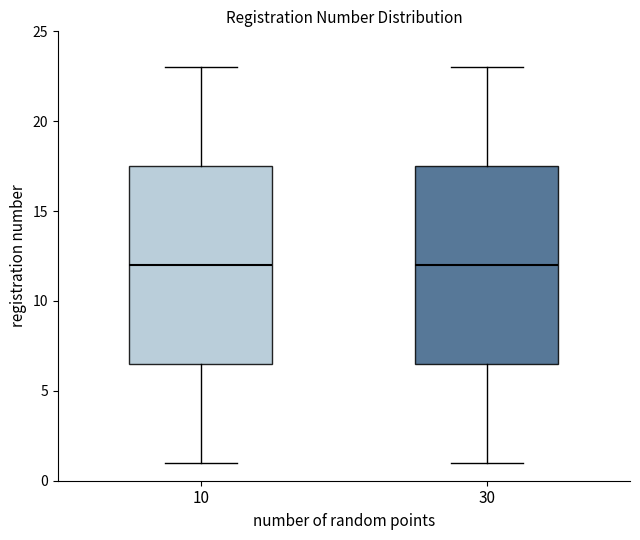

Reading left to right, transcribe this box plot: for each box, give where its median line is, the range the box spans, and where its two whiskers end, as read against the y-axis. The values are not printed on the chart, so give them approximately, as read against the axis.

10: median 12.0, box 6.5 to 17.5, whiskers 1.0 to 23.0
30: median 12.0, box 6.5 to 17.5, whiskers 1.0 to 23.0